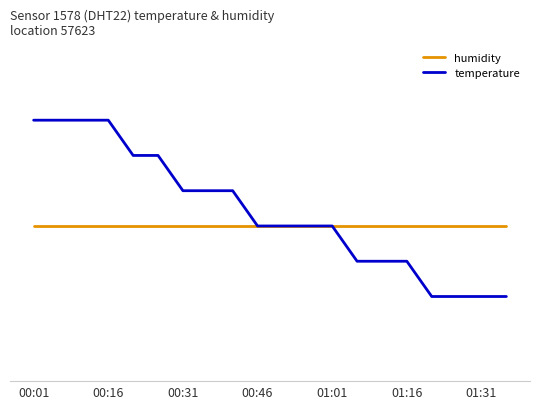

What are all the series names shown in the legend?

humidity, temperature